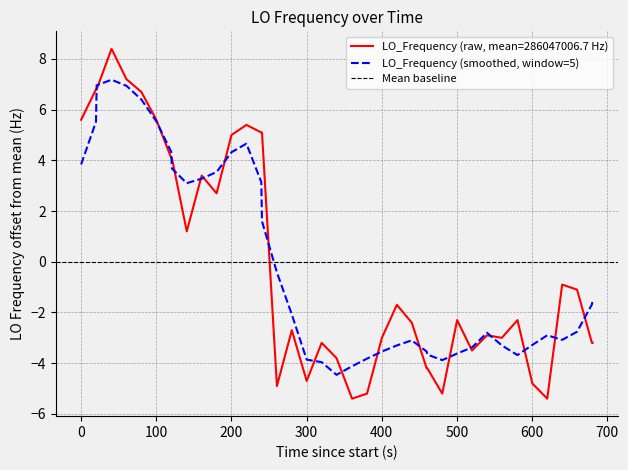

True or false: the data has more than 1 interior local peaks.

True